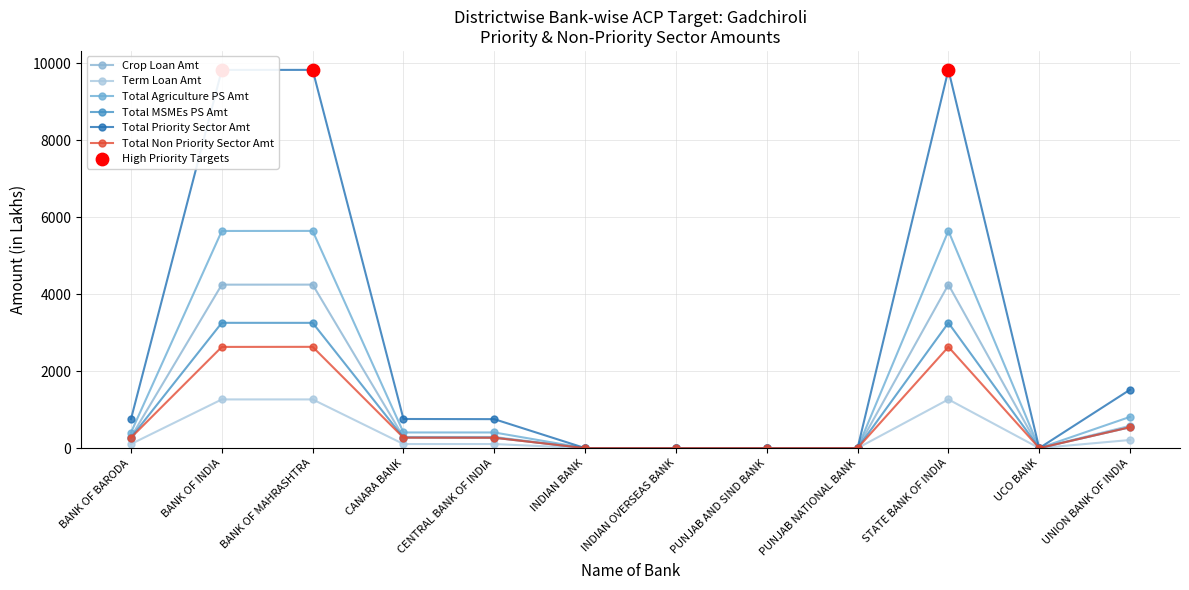

Which series has the largest total across all categories?

Total Priority Sector Amt